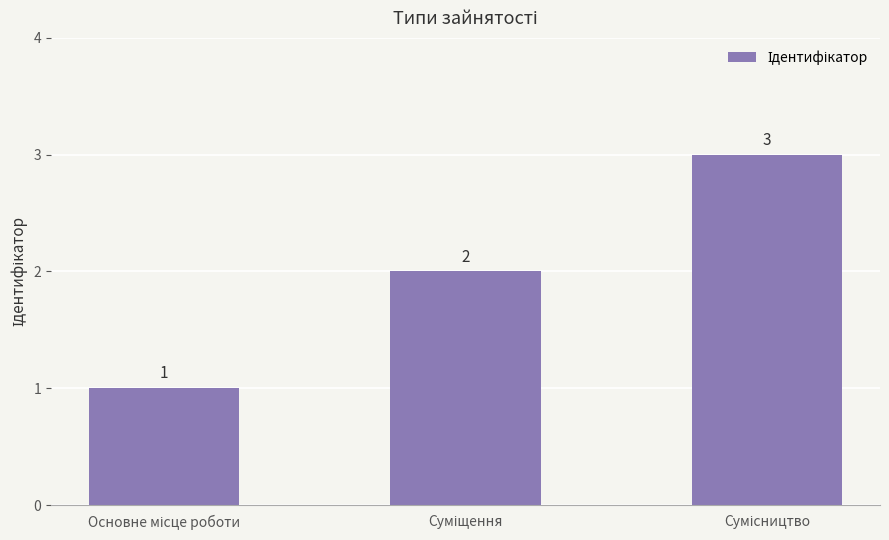

Count the number of data series in this chart.

1